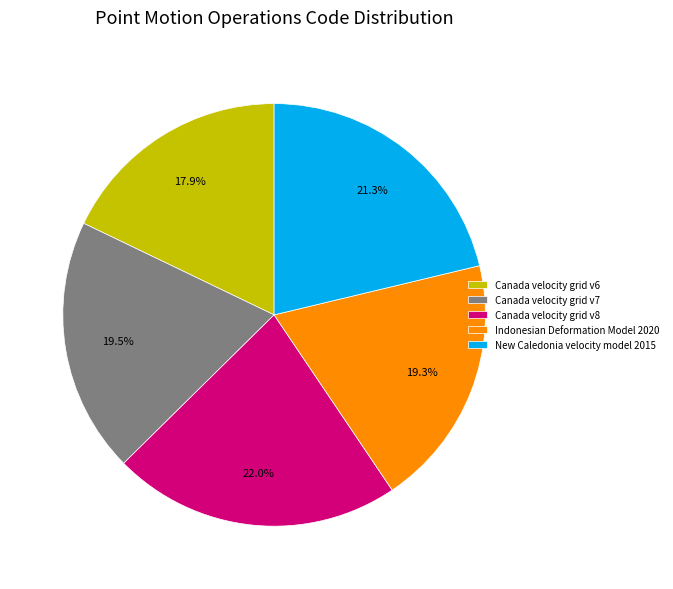

The Indonesian Deformation Model 2020 slice represents 19% of the pie. True or false?

True